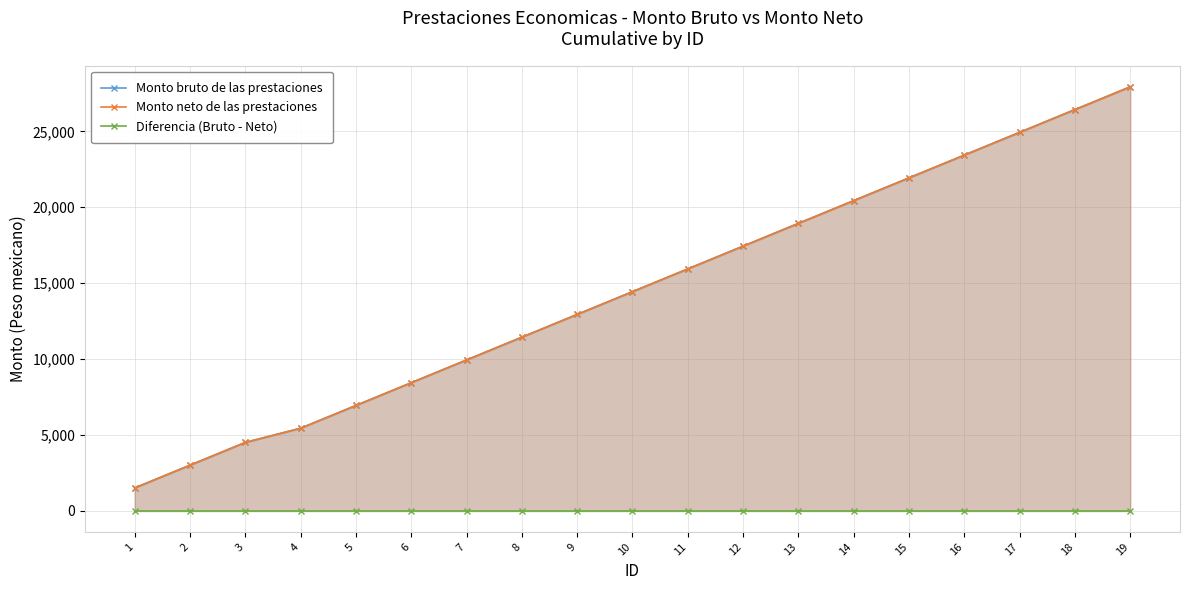

The value of Diferencia (Bruto - Neto) at 1 is 0. True or false?

True